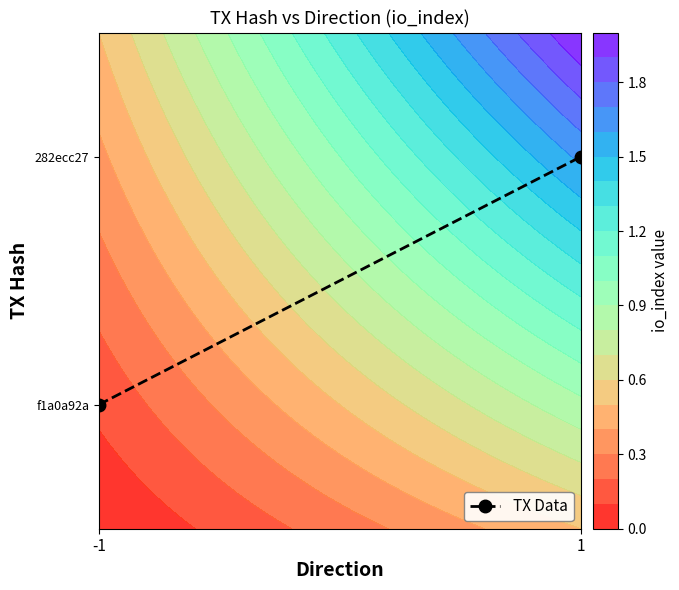

The value at 1 is 1.3. True or false?

False